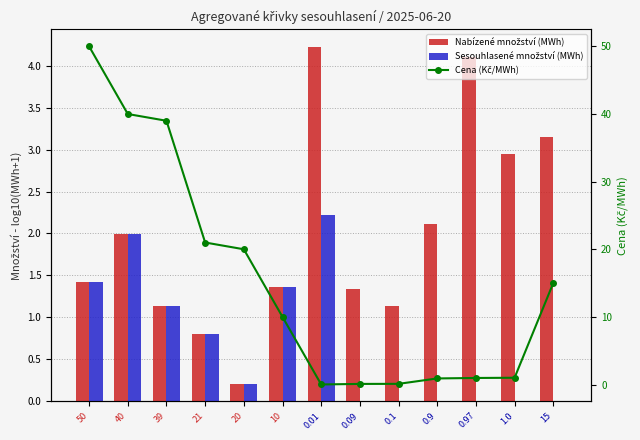

How many data points in Cena (Kč/MWh) are less than 10?

6